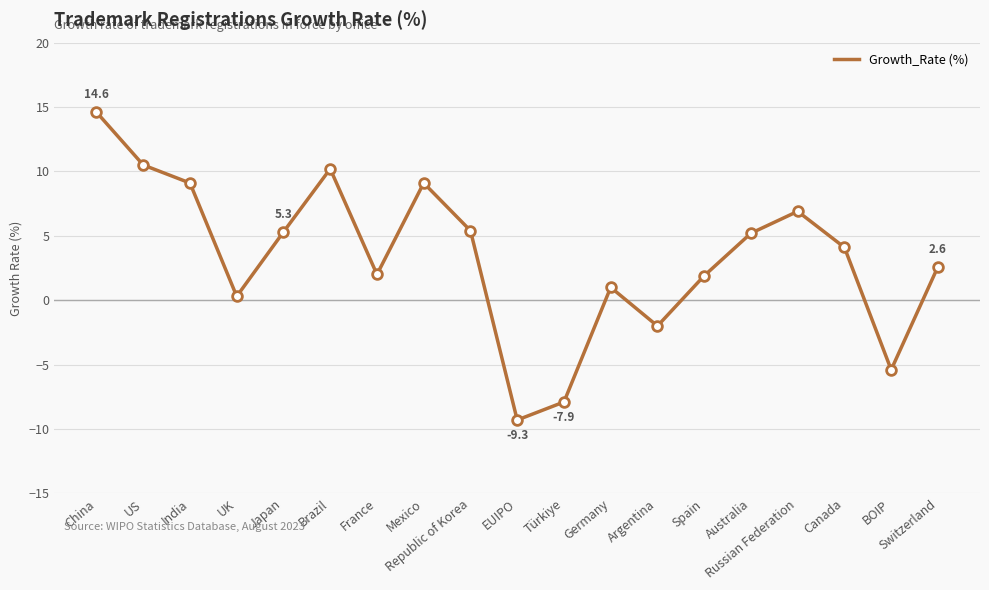

What is the sum of the values at Brazil and BOIP?

4.8